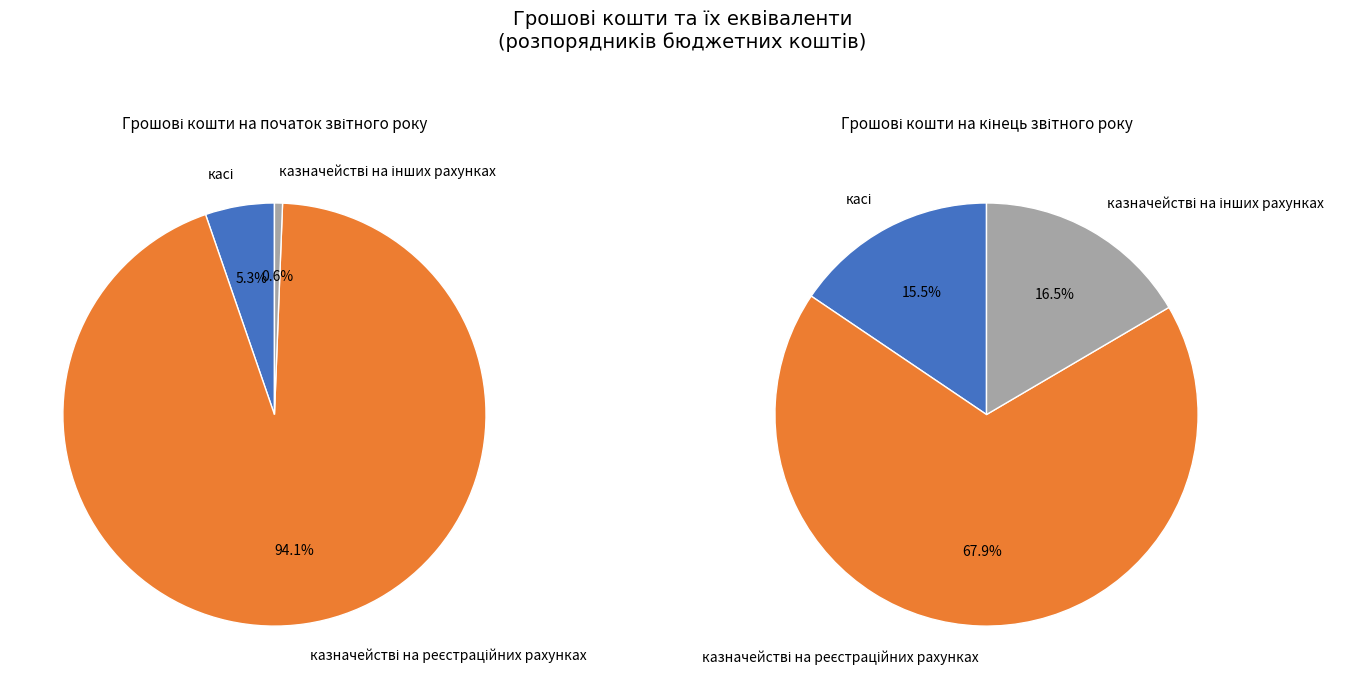

Rank the categories by value from highest to lowest.

казначействі на реєстраційних рахунках, касі, казначействі на інших рахунках